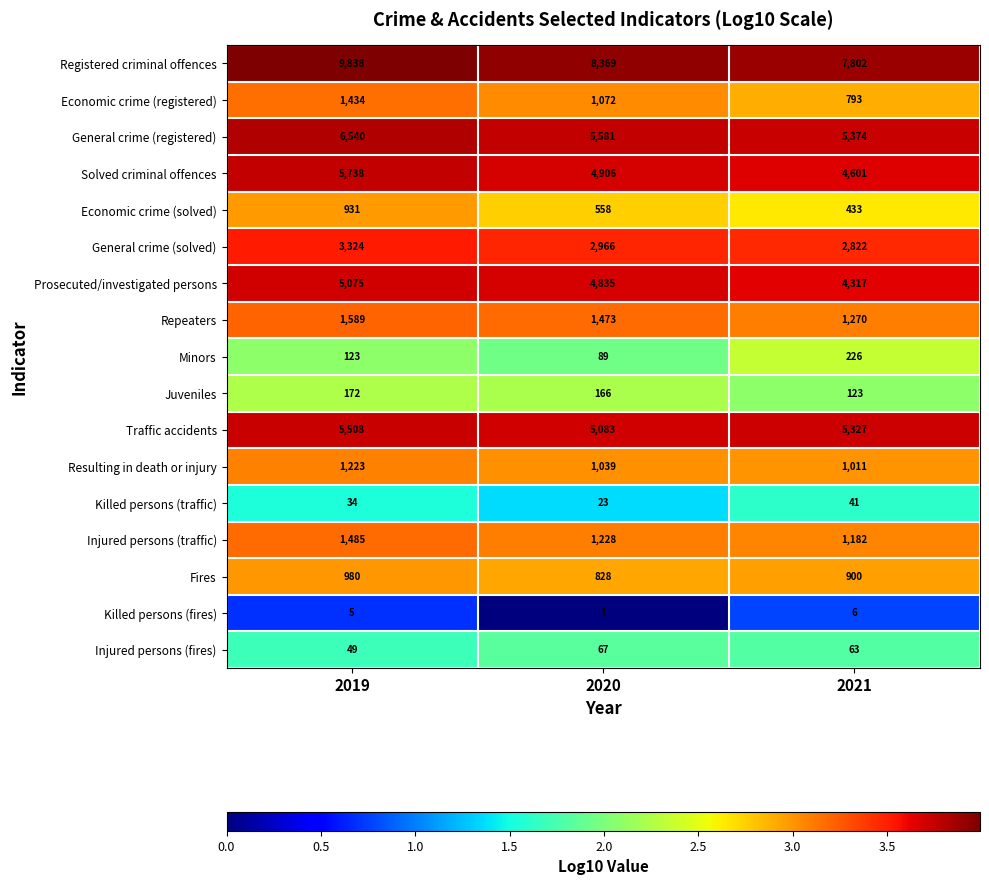

How many data points does each series have?

3